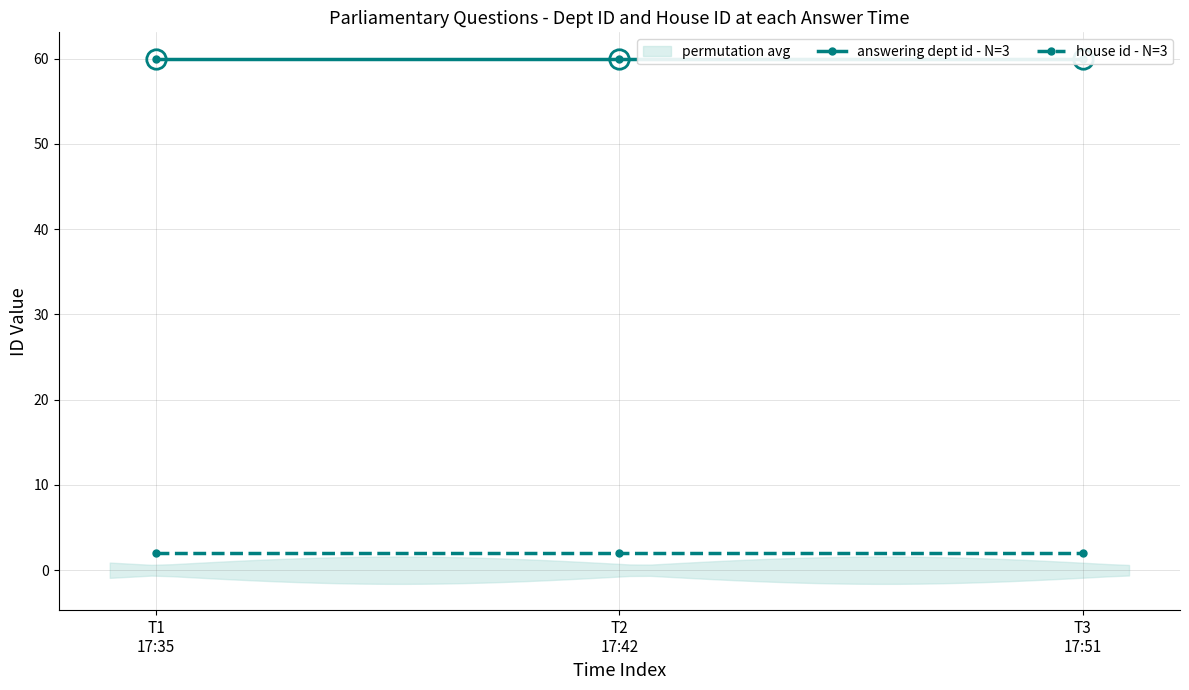

Which label corresponds to the smallest value in the chart?

T1
17:35